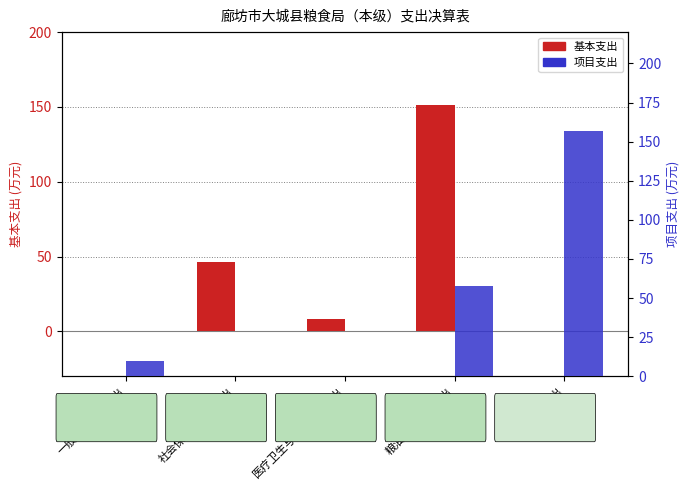

What is the difference between the highest and lowest values at 医疗卫生与计划生育支出?

8.1